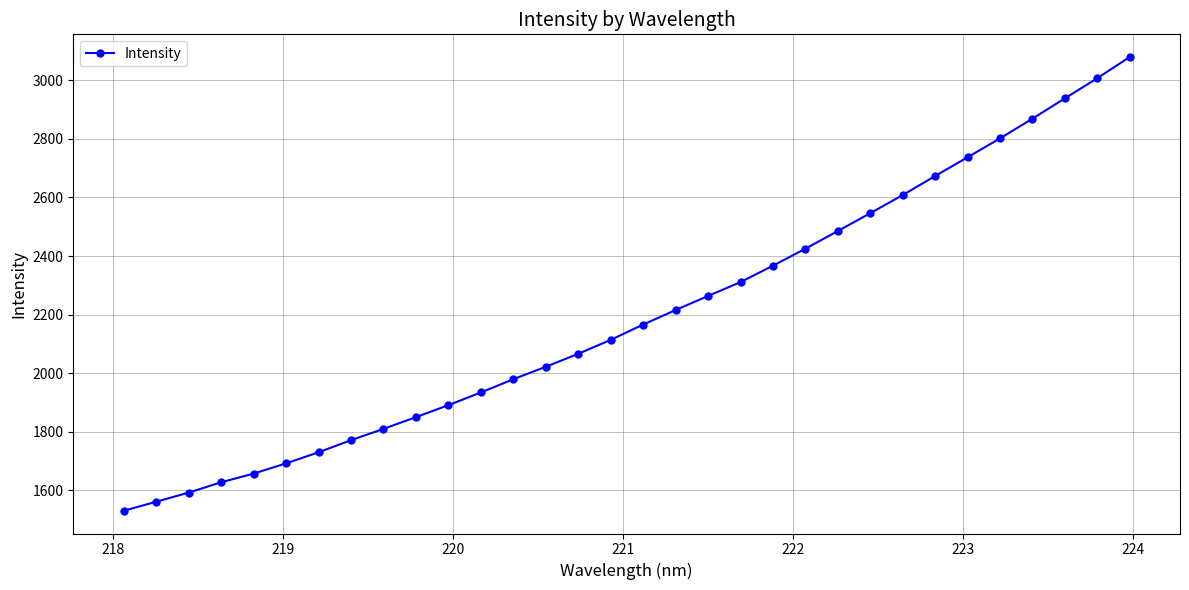

What is the minimum value shown in the chart?

1530.1